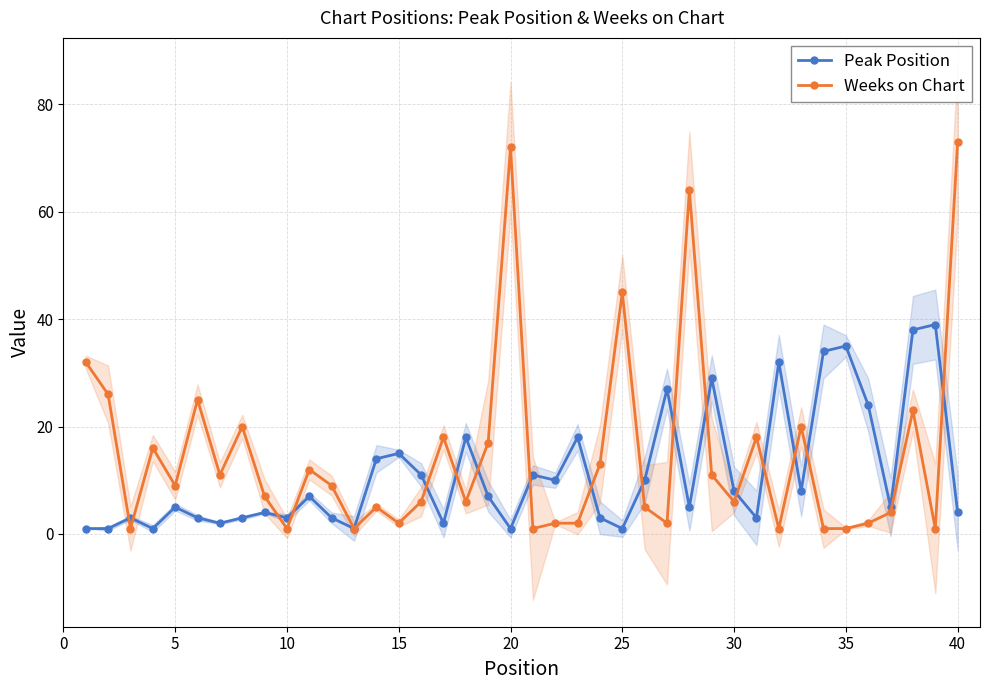

In Peak Position, how many points are higher than both neighbors (excluding endpoints)?

13